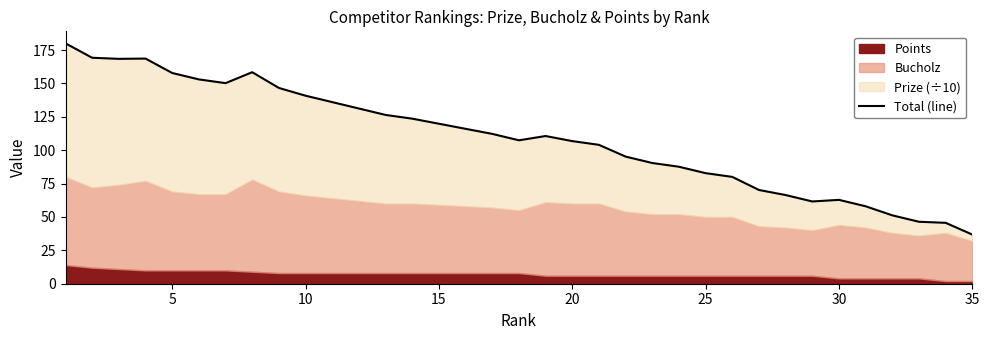

What is the average value?

109.2